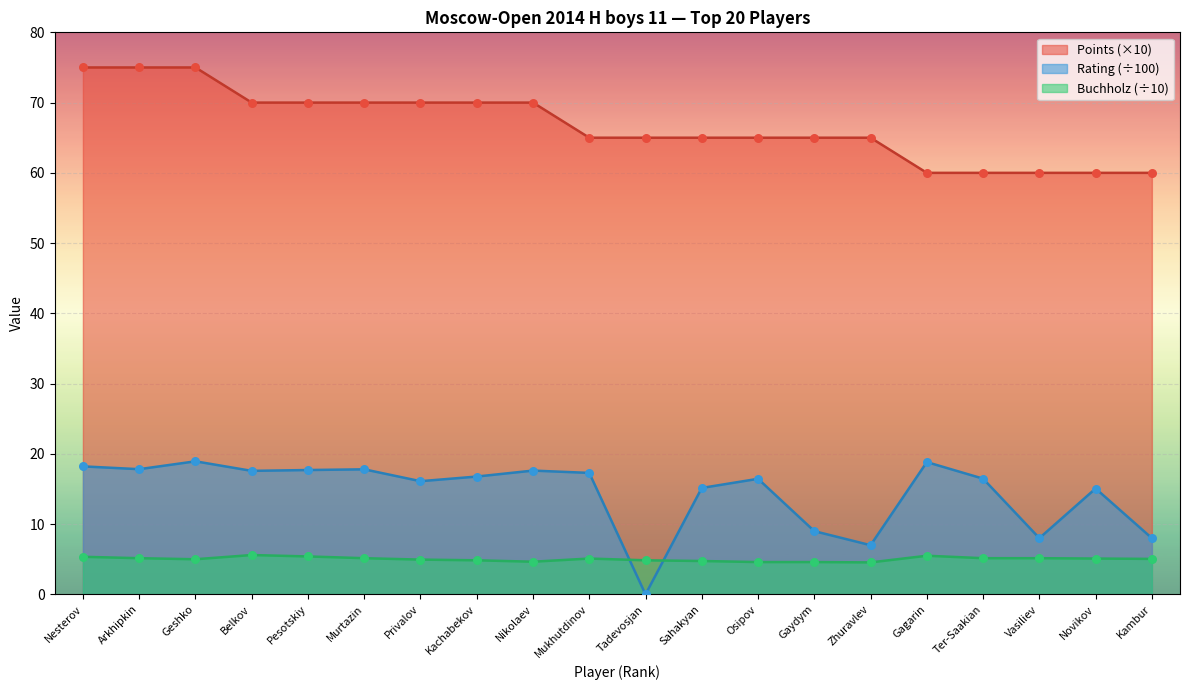

Which series contains the lowest Y value?

Rating